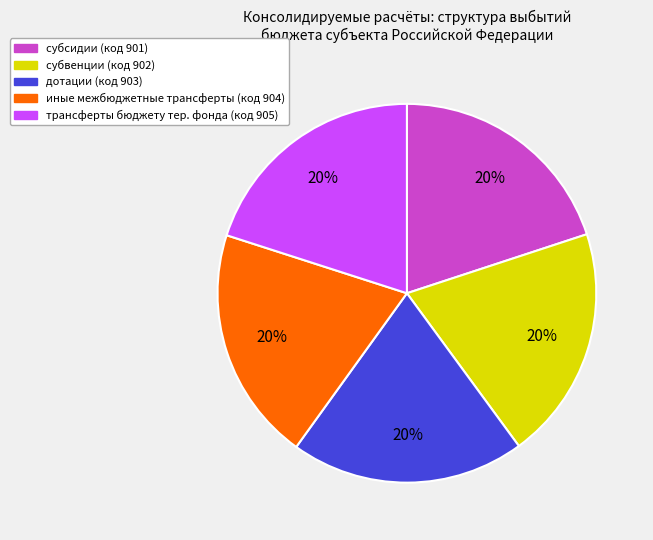

Is the sum of трансферты бюджету тер. фонда (код 905) and субсидии (код 901) greater than half?

No